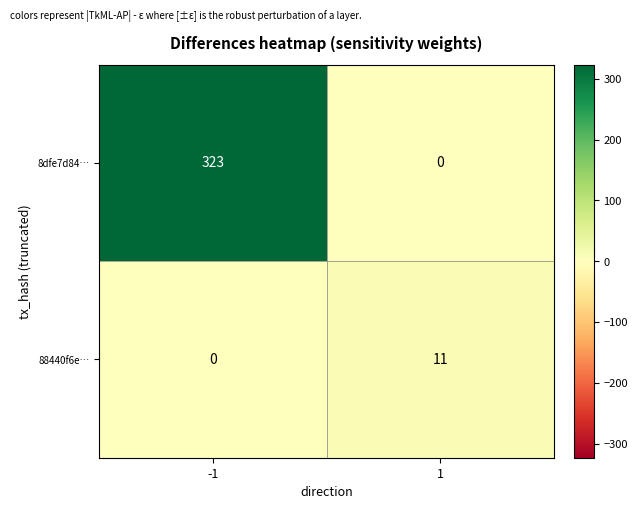

How many categories are shown in the chart?

2